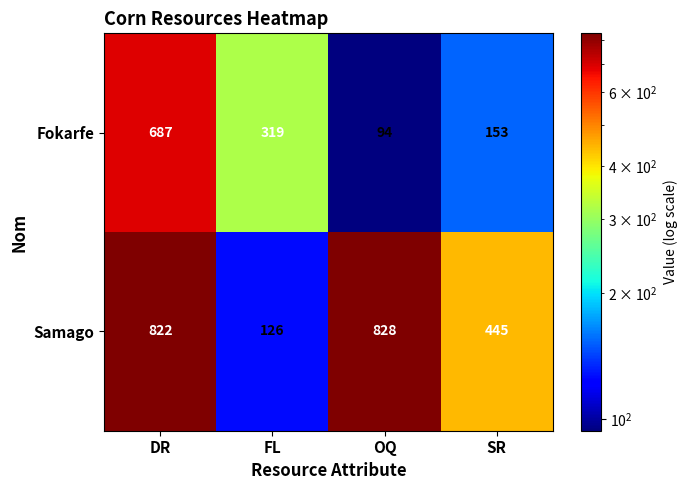

Reading left to right, transcribe all the data shown in this chart.

Fokarfe: DR=687	FL=319	OQ=94	SR=153
Samago: DR=822	FL=126	OQ=828	SR=445